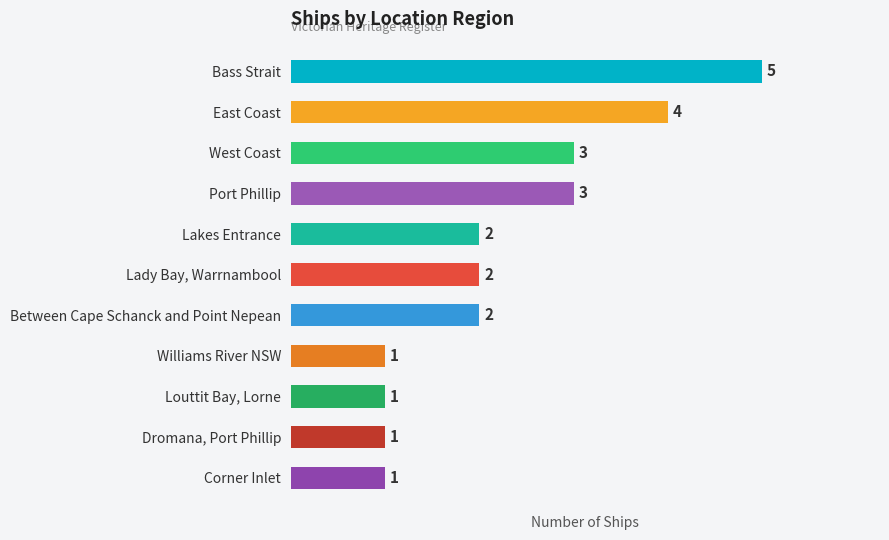

What is the greatest value displayed?

5